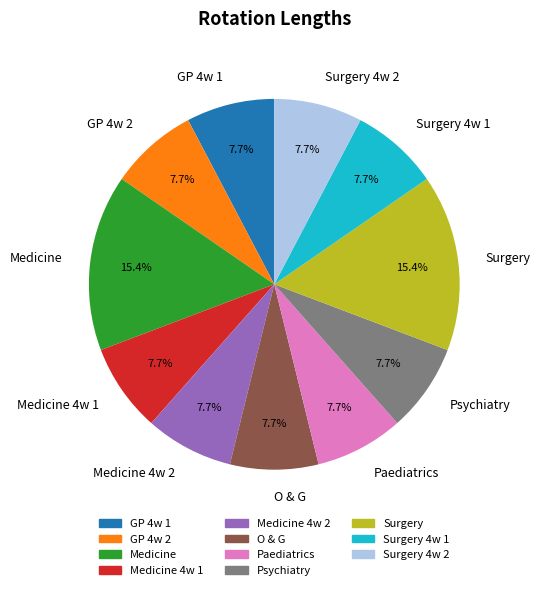

What is the total percentage of GP 4w 1 and Paediatrics?

15.4%